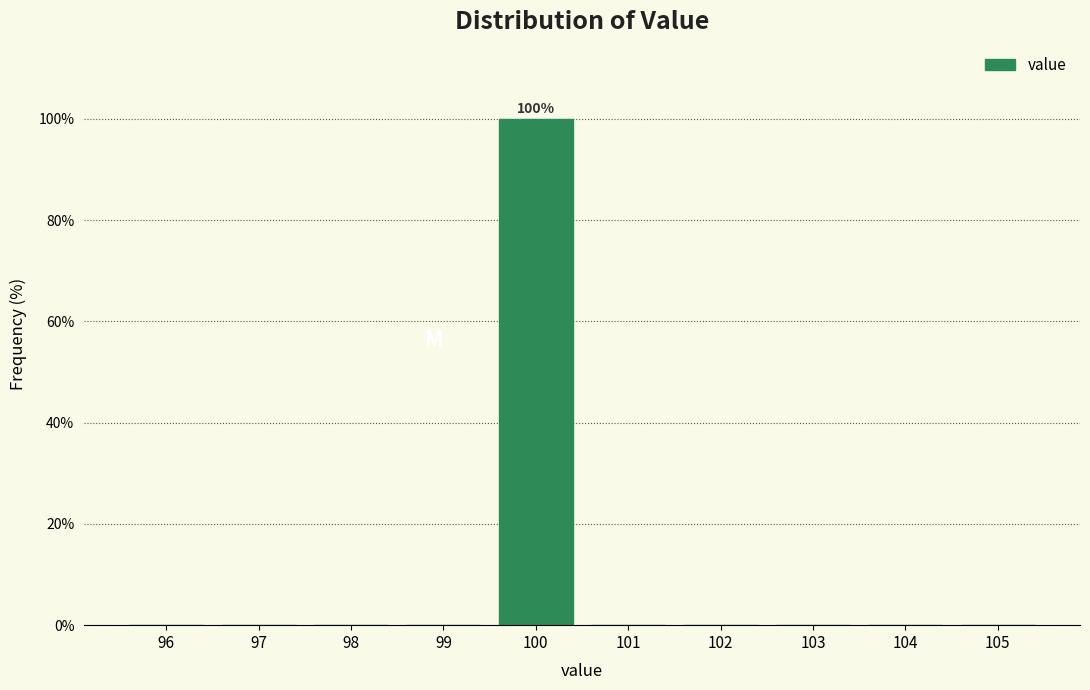

Which range on the x-axis has the tallest bar?

99.5 to 100.5